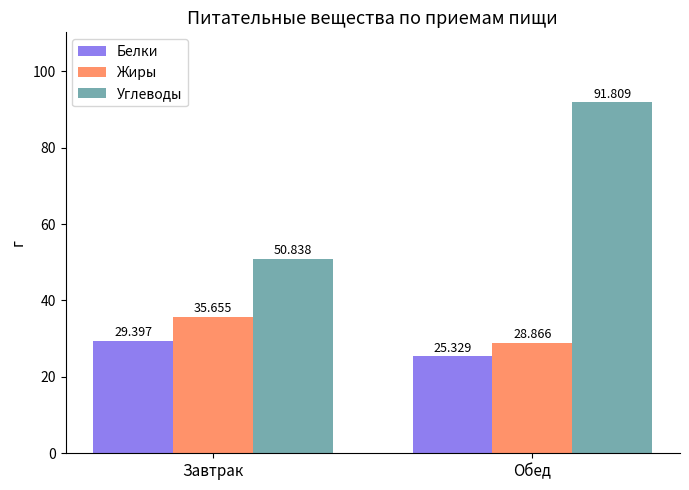

At which label is Углеводы closest to 71?

Завтрак